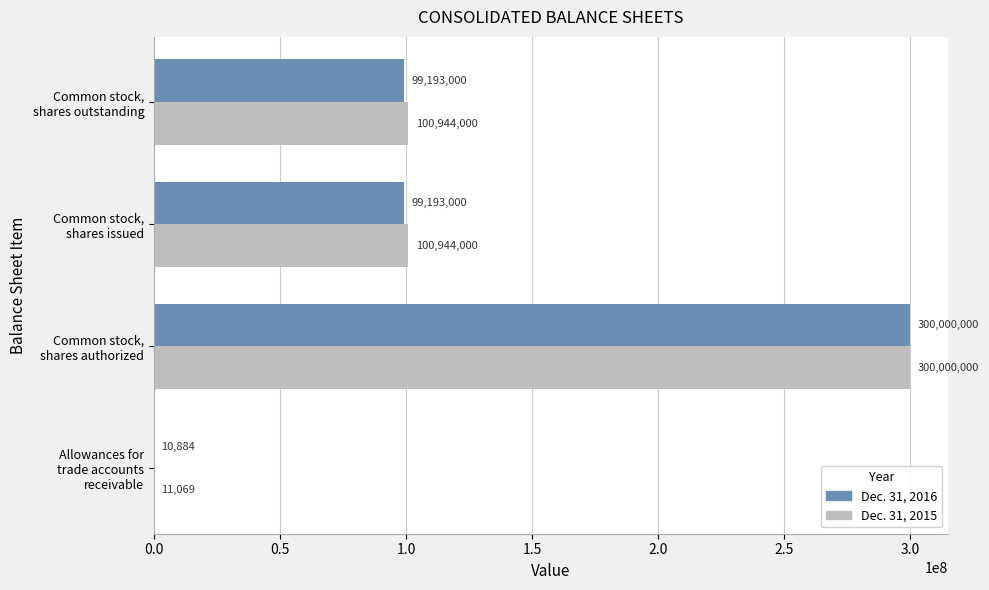

At which category is the sum across all series the highest?

Common stock,
shares authorized